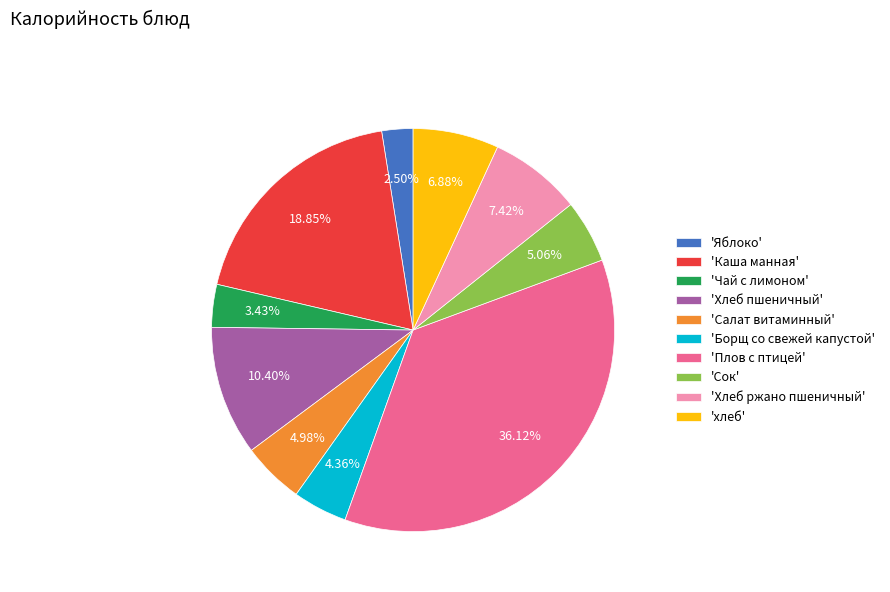

Is there any slice that represents more than half of the pie?

No